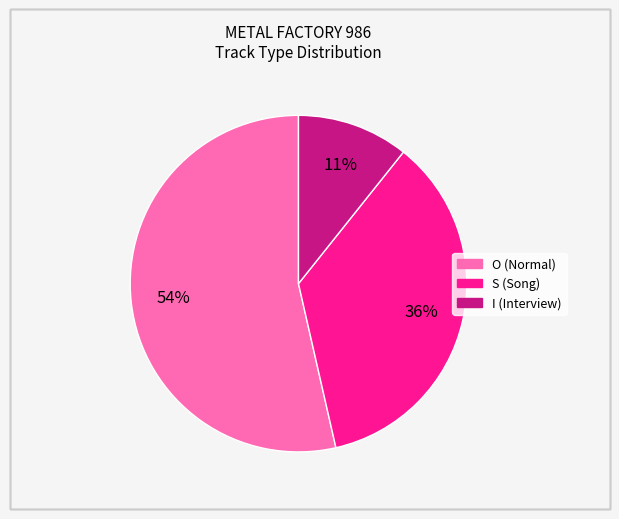

Rank the categories by value from lowest to highest.

I, S, O